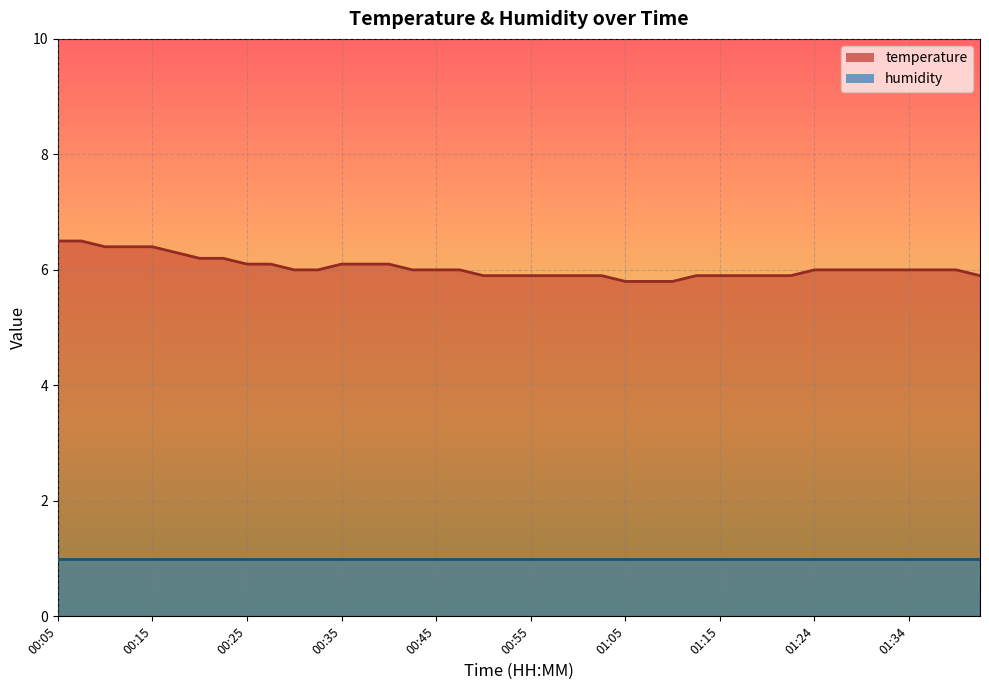

What is the label of the 33rd point from the left?

01:24